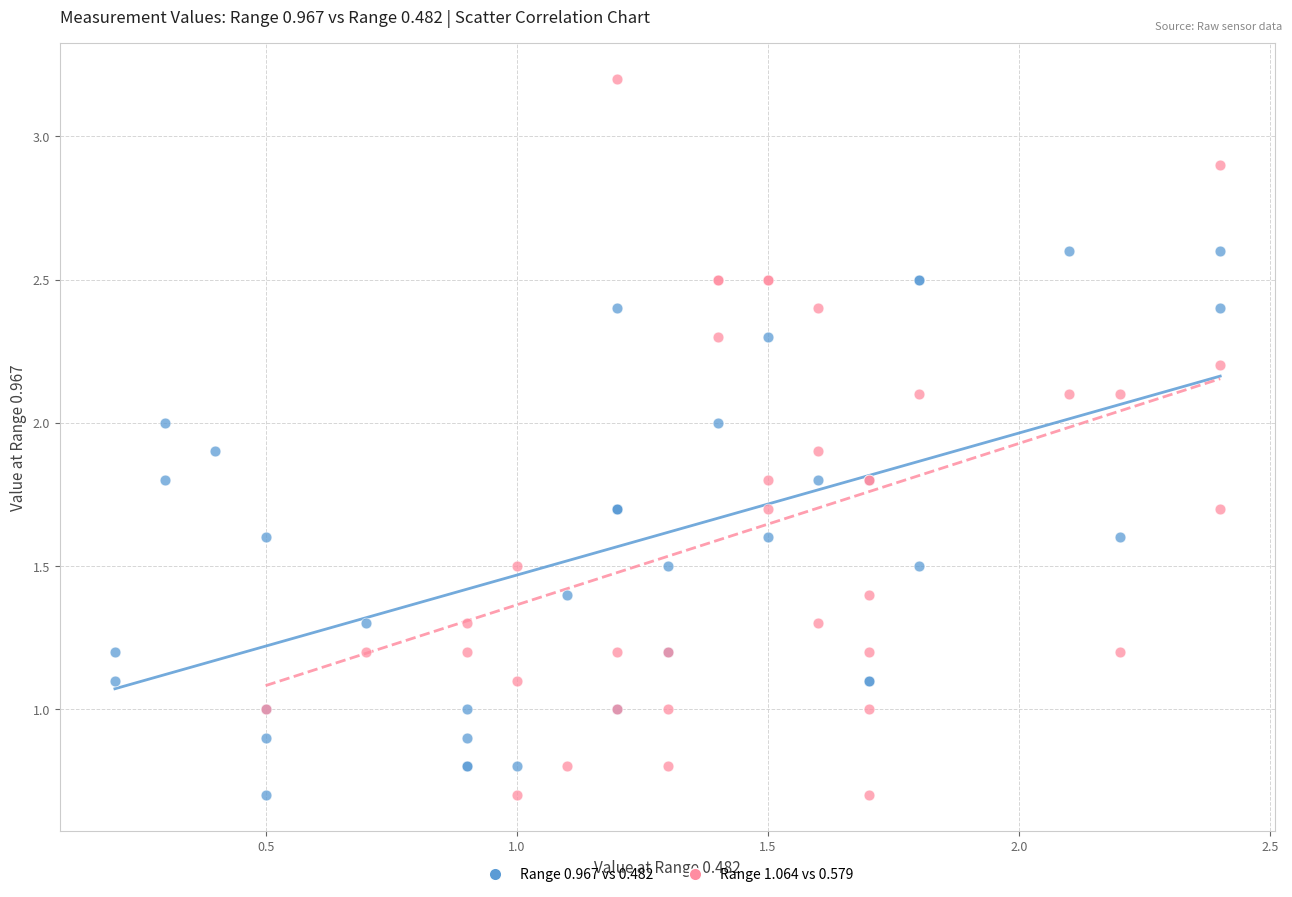

What are all the series names shown in the legend?

Range 0.967 vs 0.482, Range 1.064 vs 0.579